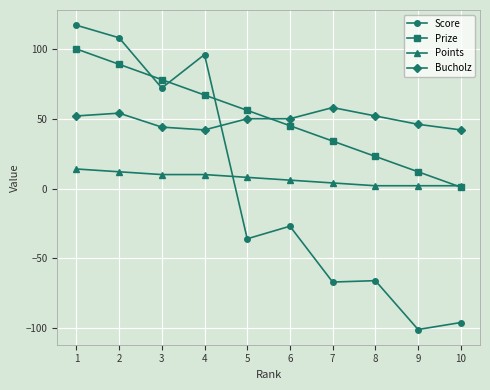

What is the value of the Prize point at the 2nd from the left?

89